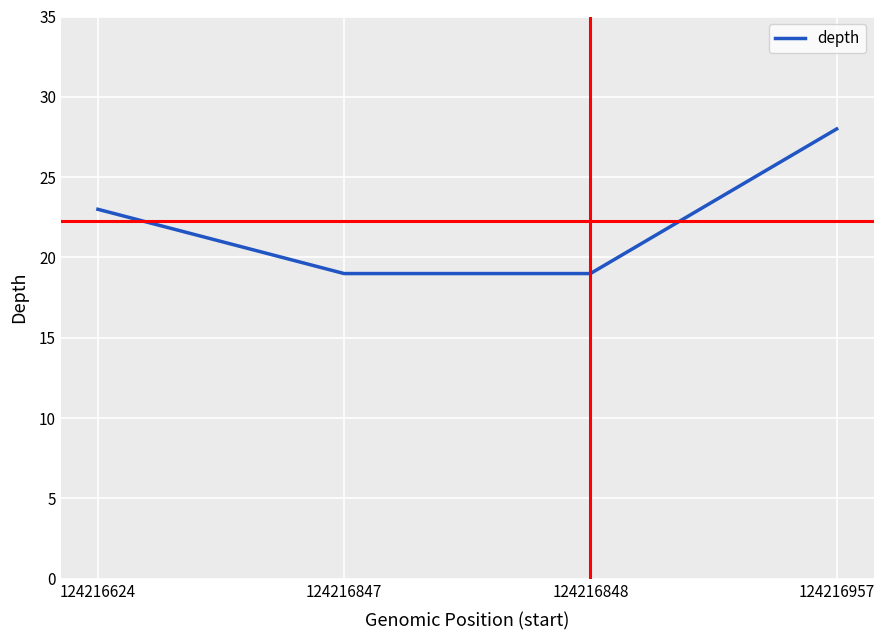

The chart shows a value of 27 at 124216847. True or false?

False